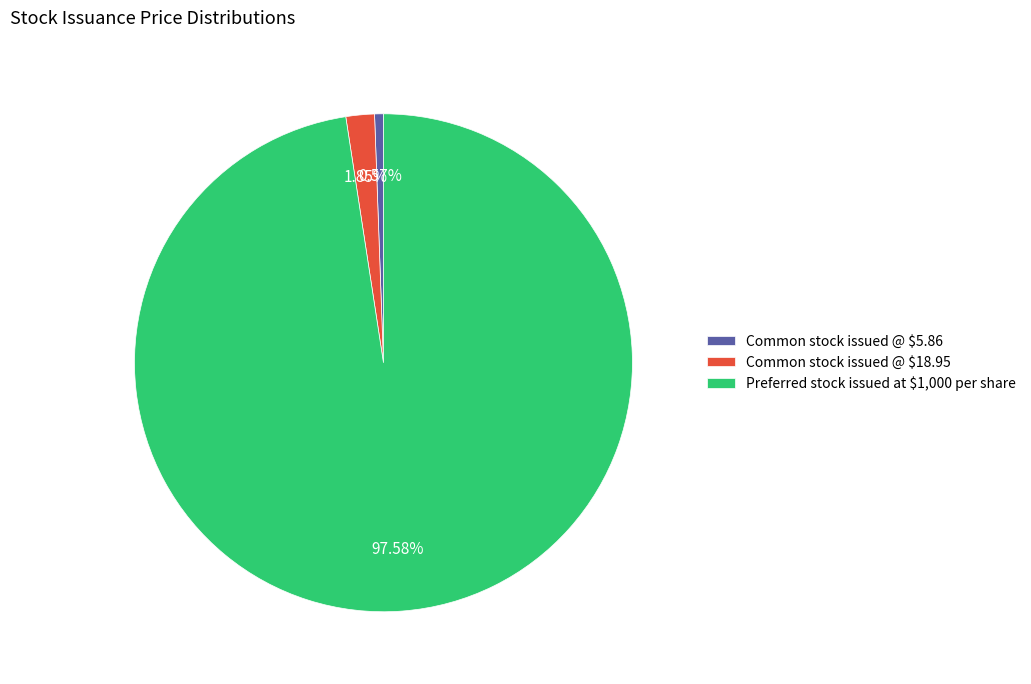

Rank the categories by value from highest to lowest.

Preferred stock issued at $1,000 per share, Common stock issued @ $18.95, Common stock issued @ $5.86